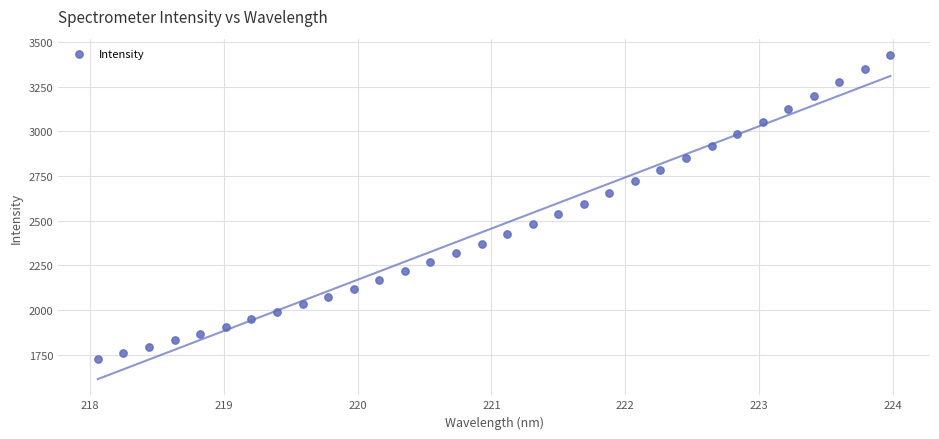

What is the range of X values (max minus min)?

5.9